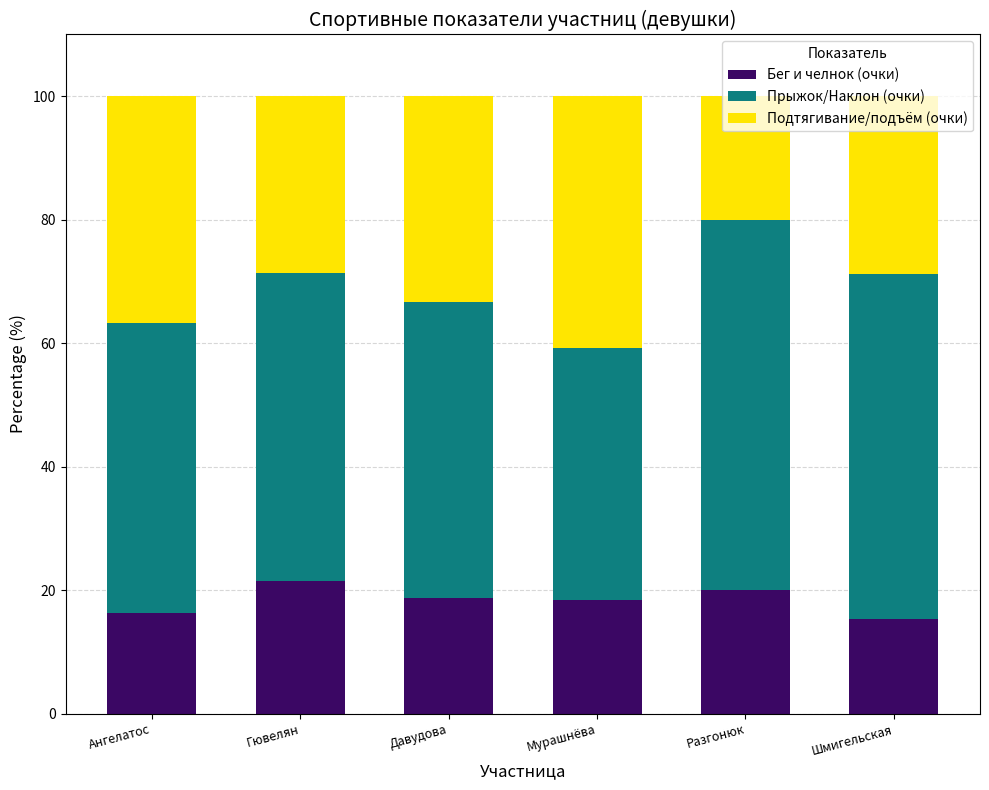

What is the maximum value for Бег и челнок (очки)?

21.4